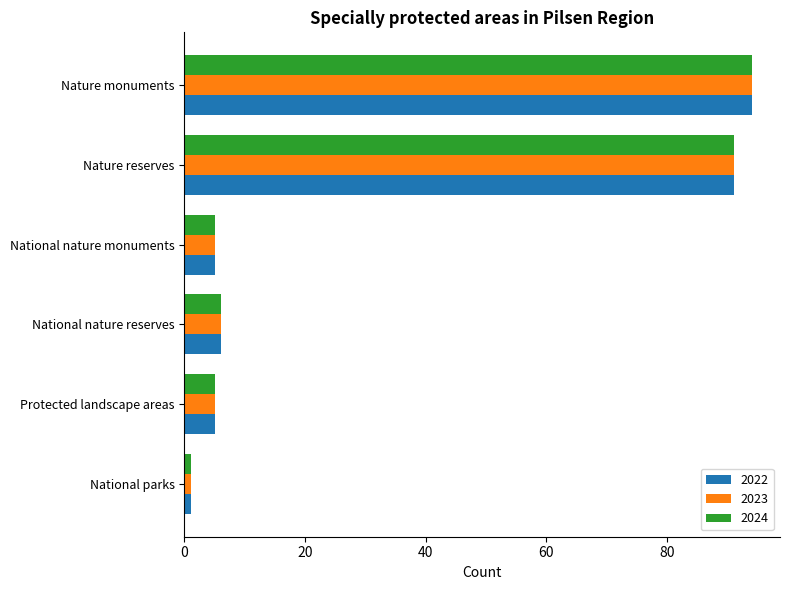

What is the total value across all series at National nature monuments?

15